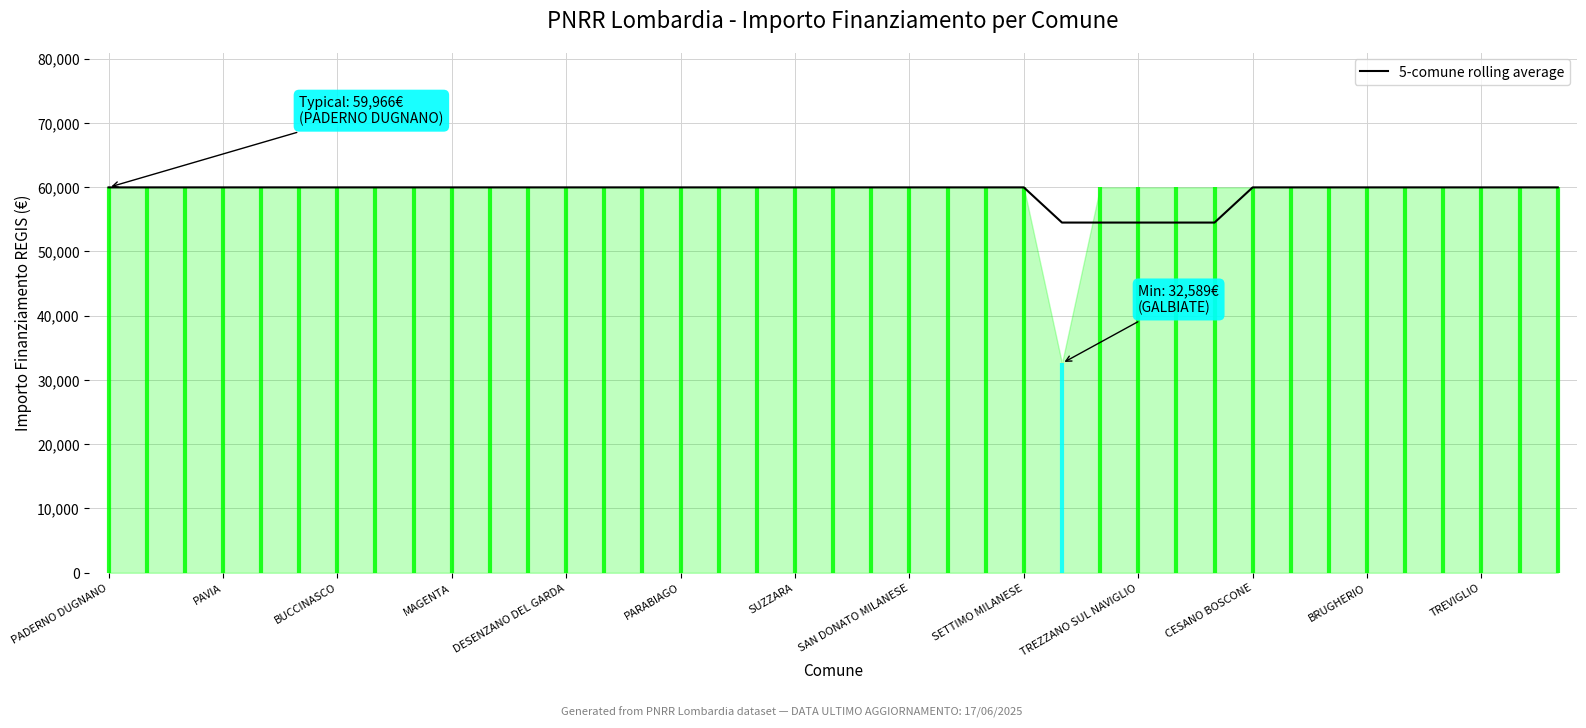

The 5-comune rolling average series shows 59966.0 at BUCCINASCO. True or false?

True